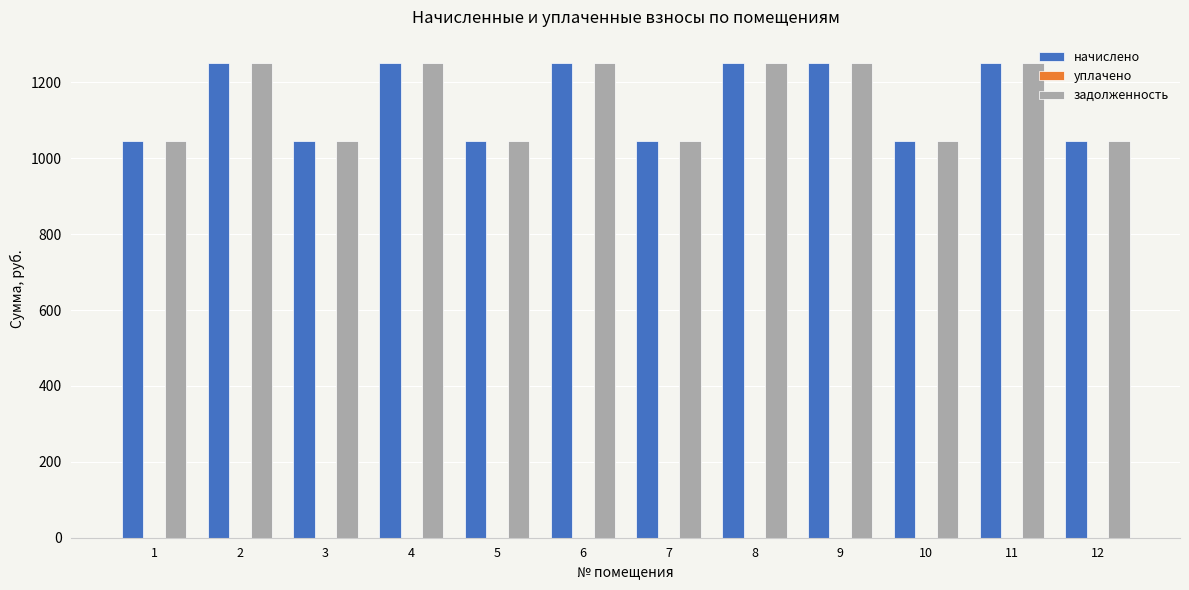

What is the total value across all series at 5?

2092.3